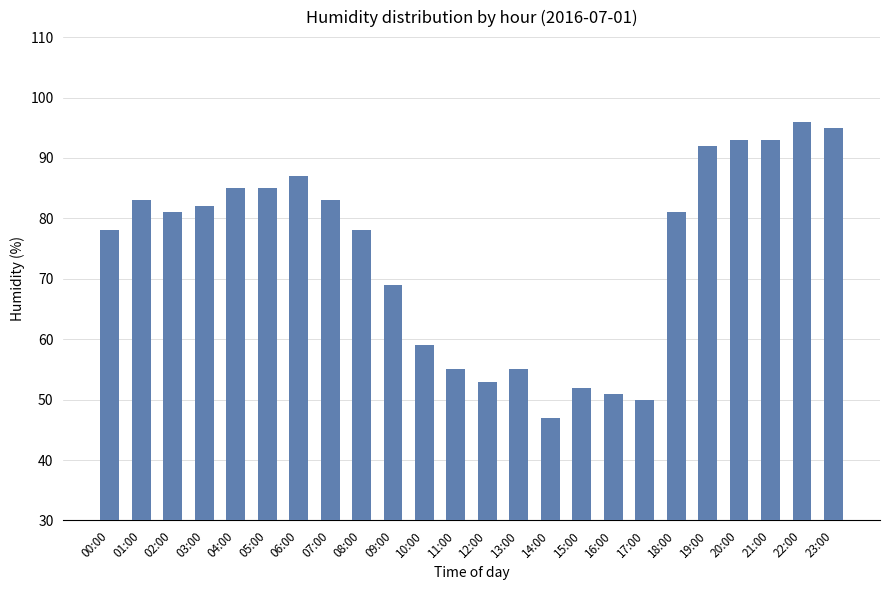

The value at 19:00 is 121. True or false?

False